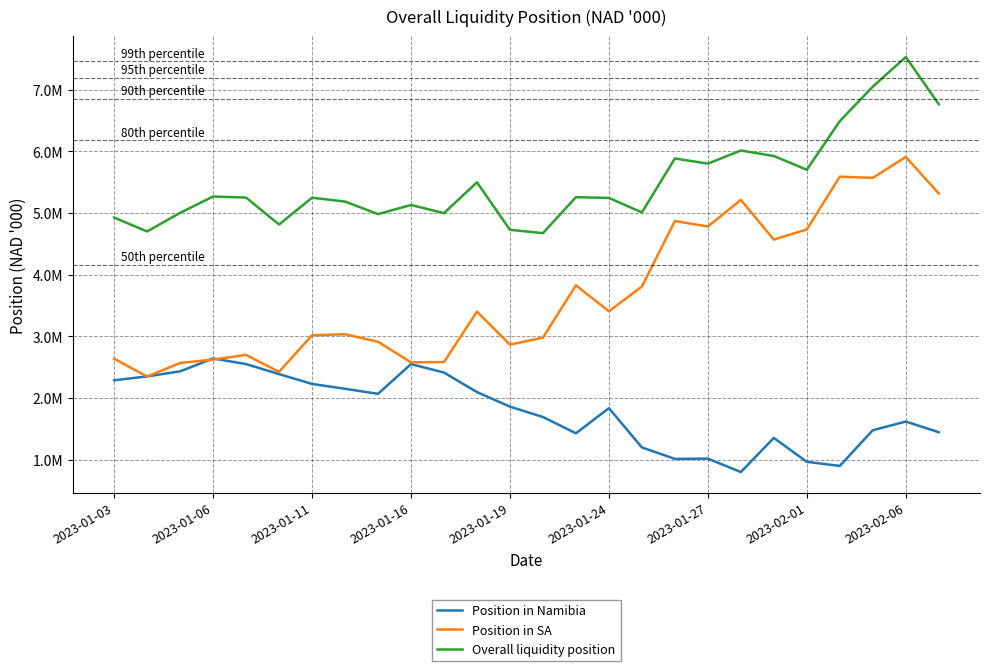

Is this an area chart (filled region under the line)?

No